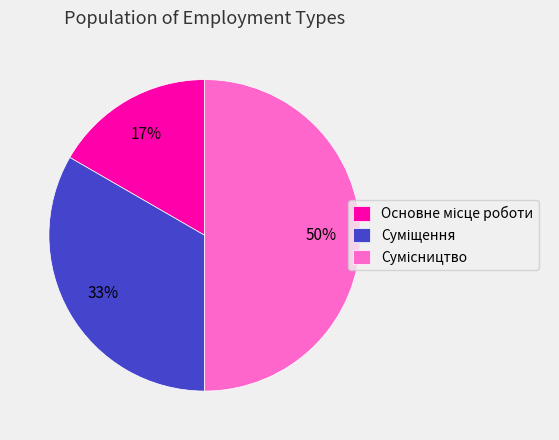

To the nearest percent, what is the difference between the largest and smallest slice percentages?

33%